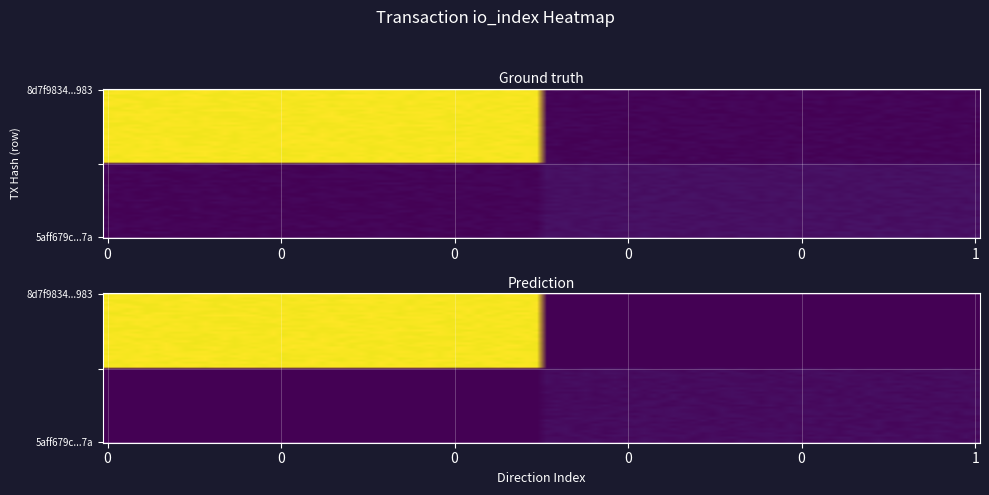

What is the smallest value displayed?

-1